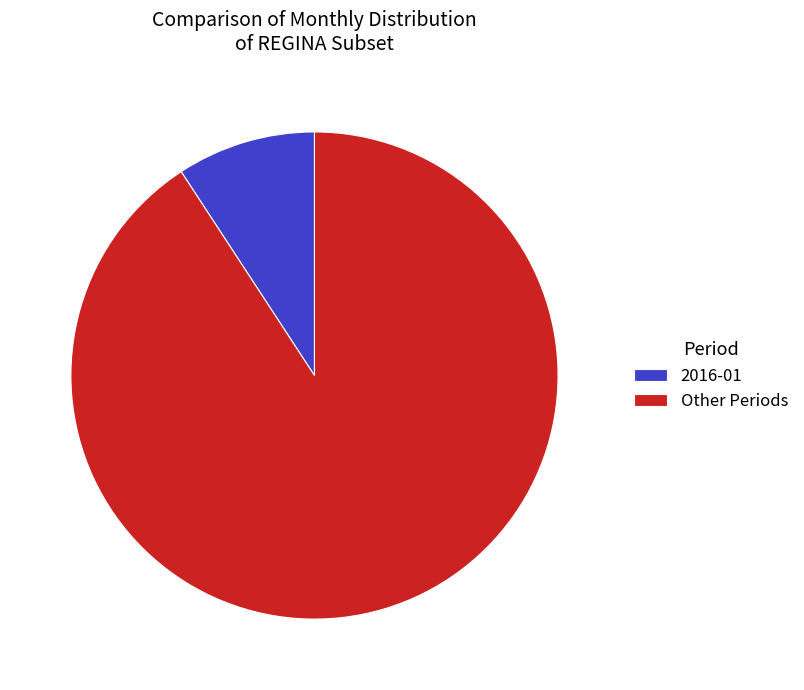

Is there any slice that represents more than half of the pie?

Yes